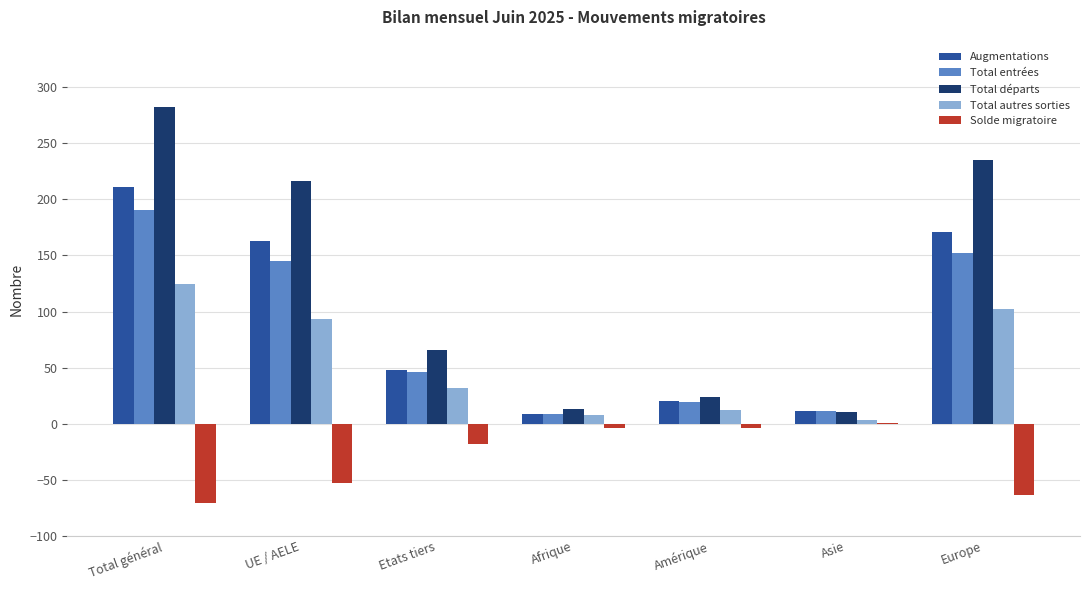

Reading right to left, list all the values displayed in this chart.

Augmentations: 171	11	20	9	48	163	211
Total entrées: 152	11	19	9	46	145	191
Total départs: 235	10	24	13	66	216	282
Total autres sorties: 102	3	12	8	32	93	125
Solde migratoire: -64	1	-4	-4	-18	-53	-71